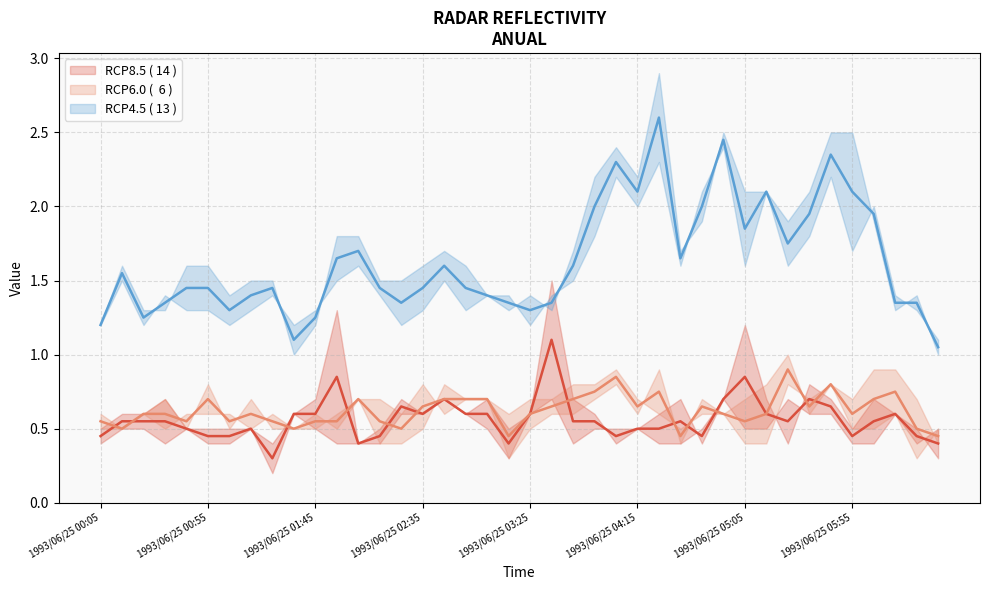

What is the spread (max minus min) of values at 1993/06/25 00:45?

1.1